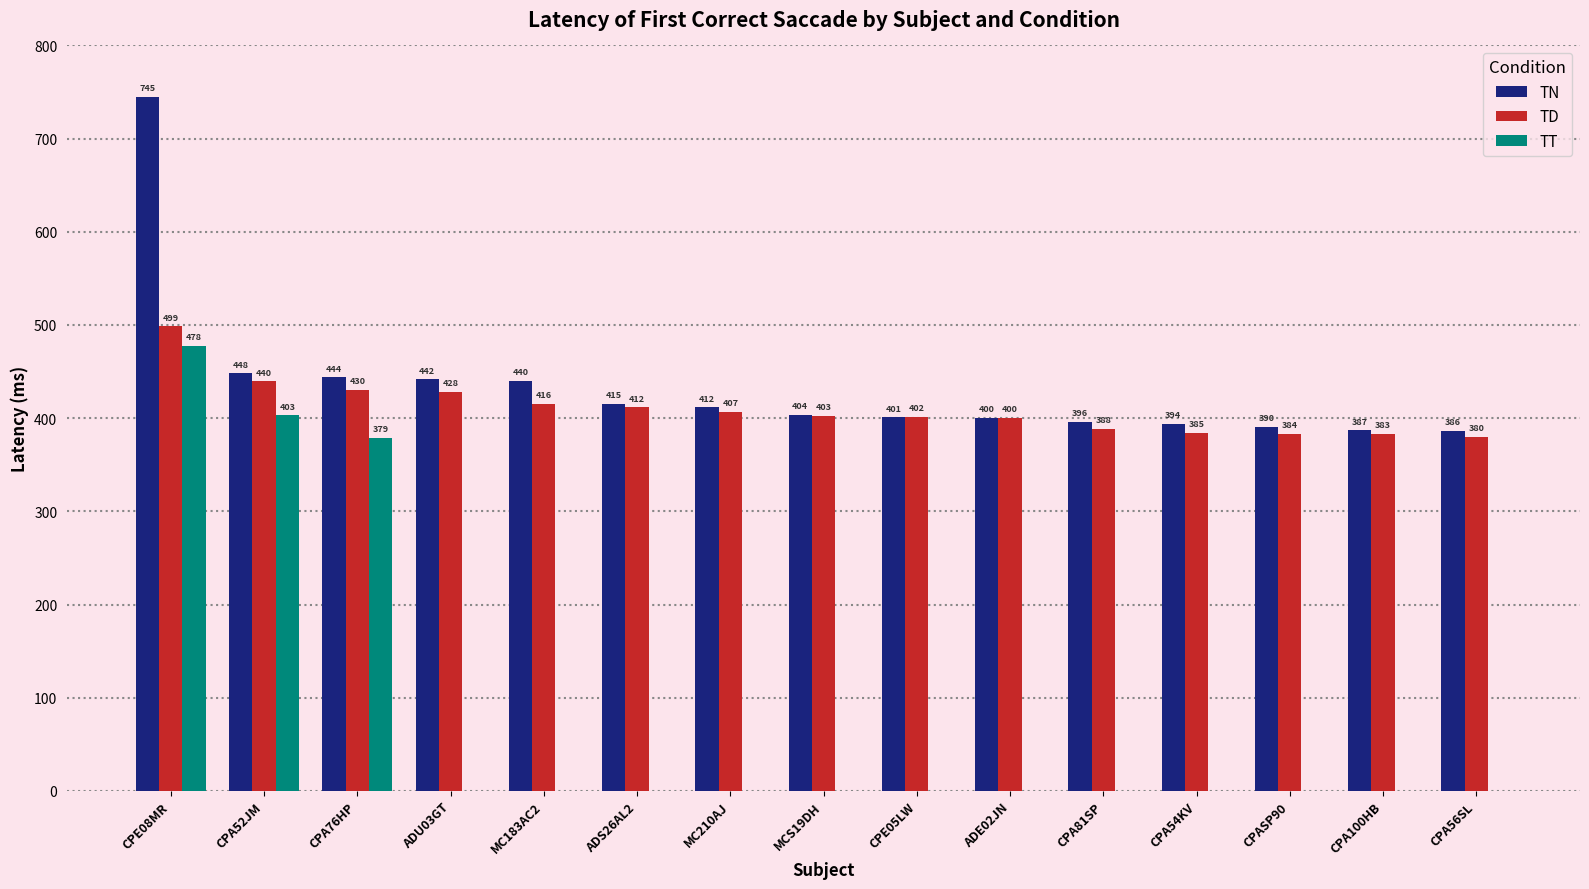

How many groups of bars are there?

15